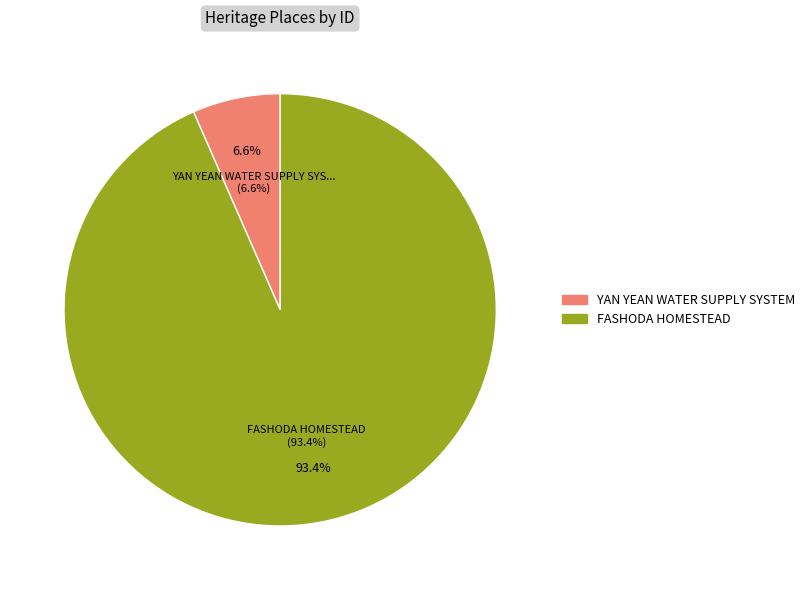

Does YAN YEAN WATER SUPPLY SYSTEM represent more than half of the total?

No